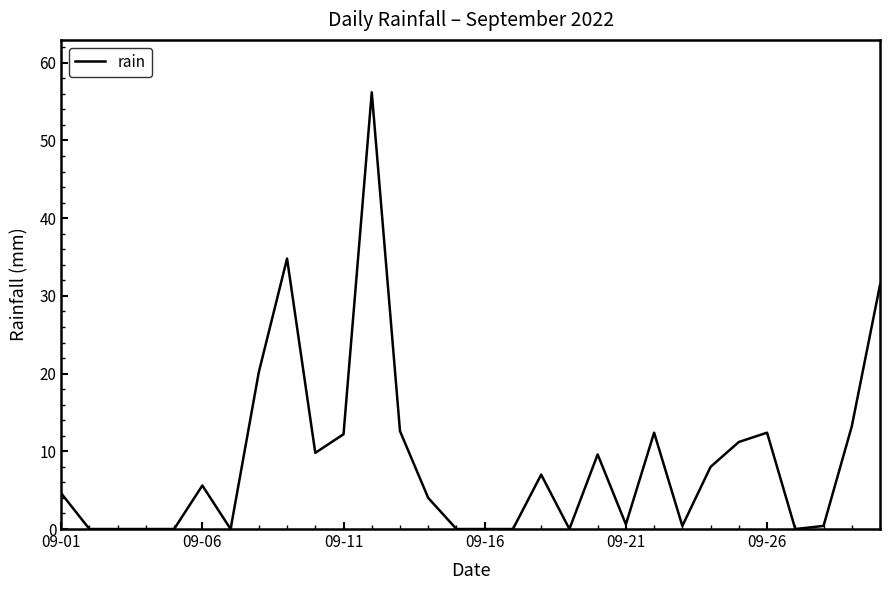

What is the difference between the maximum and minimum values?

56.2